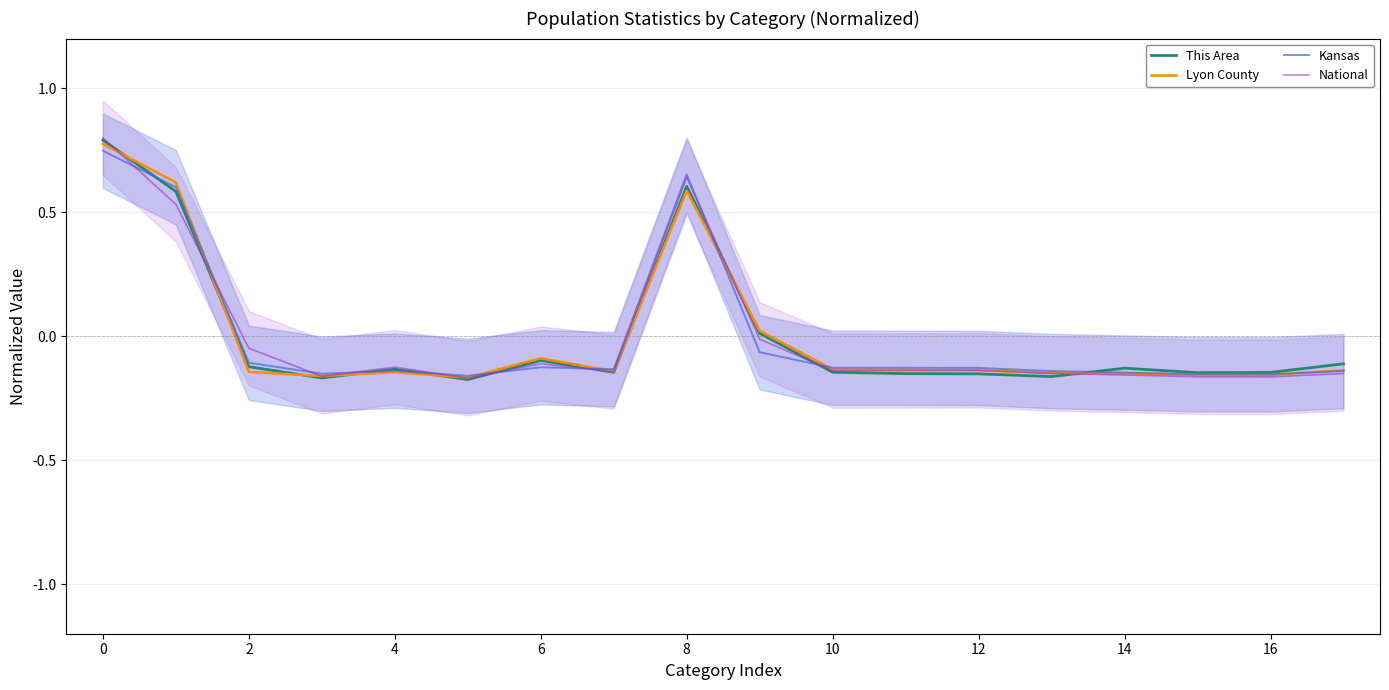

What is the sum of the Lyon County values at 6 and 12?

-0.2